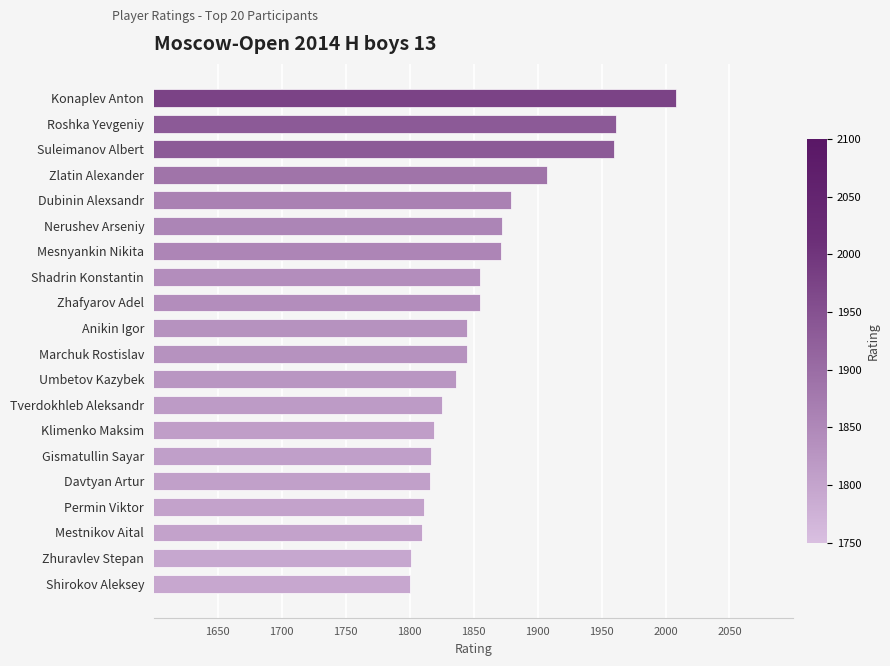

How many data points are less than 1845?

9